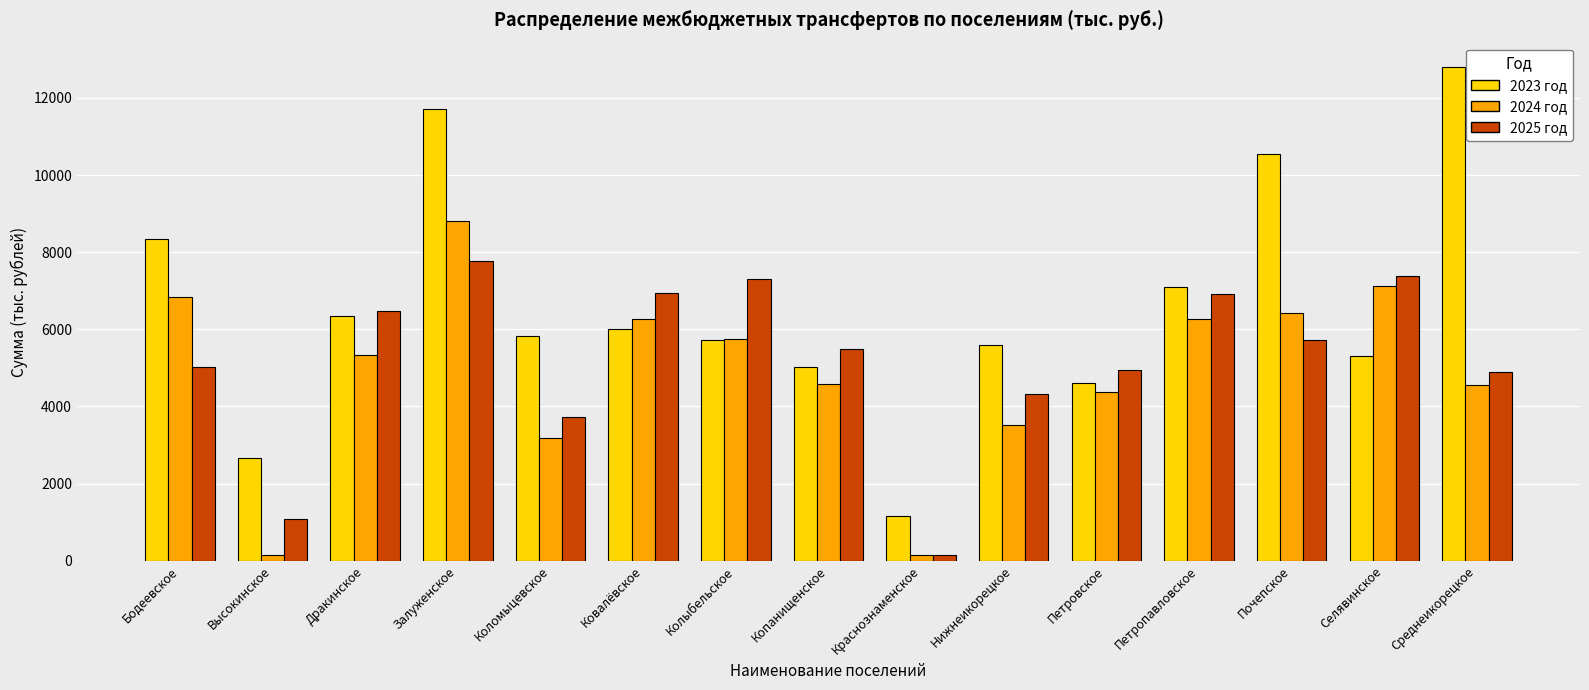

How many categories are shown in the chart?

15